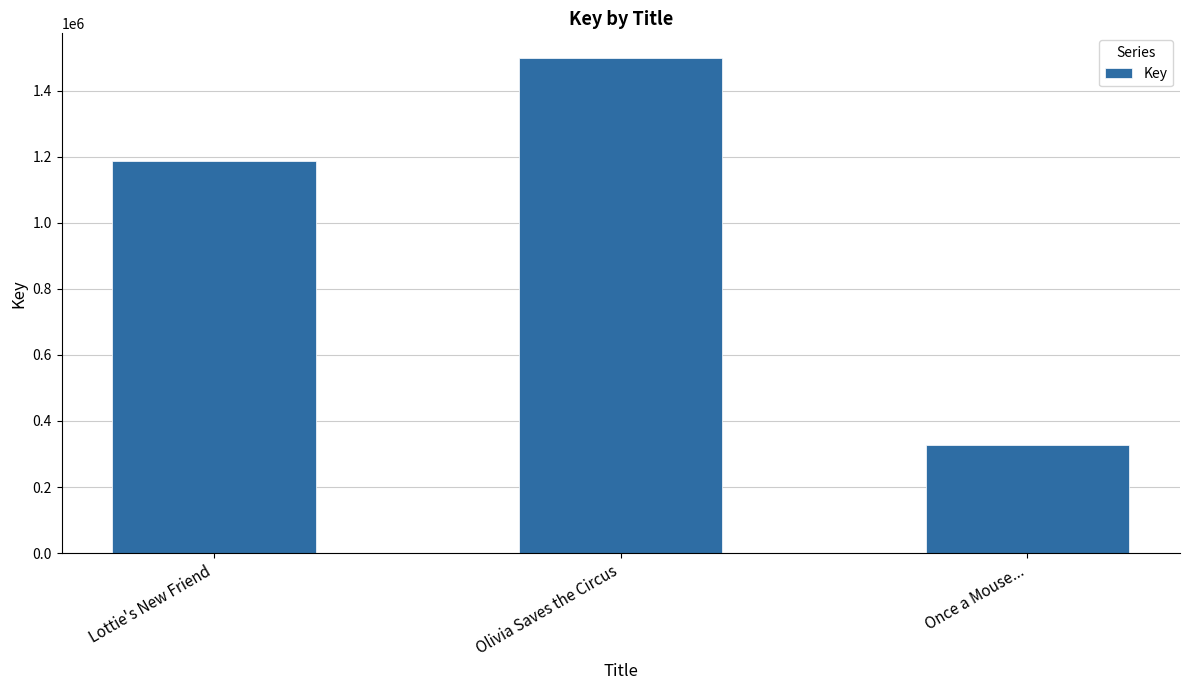

What is the sum of all values?

3012793